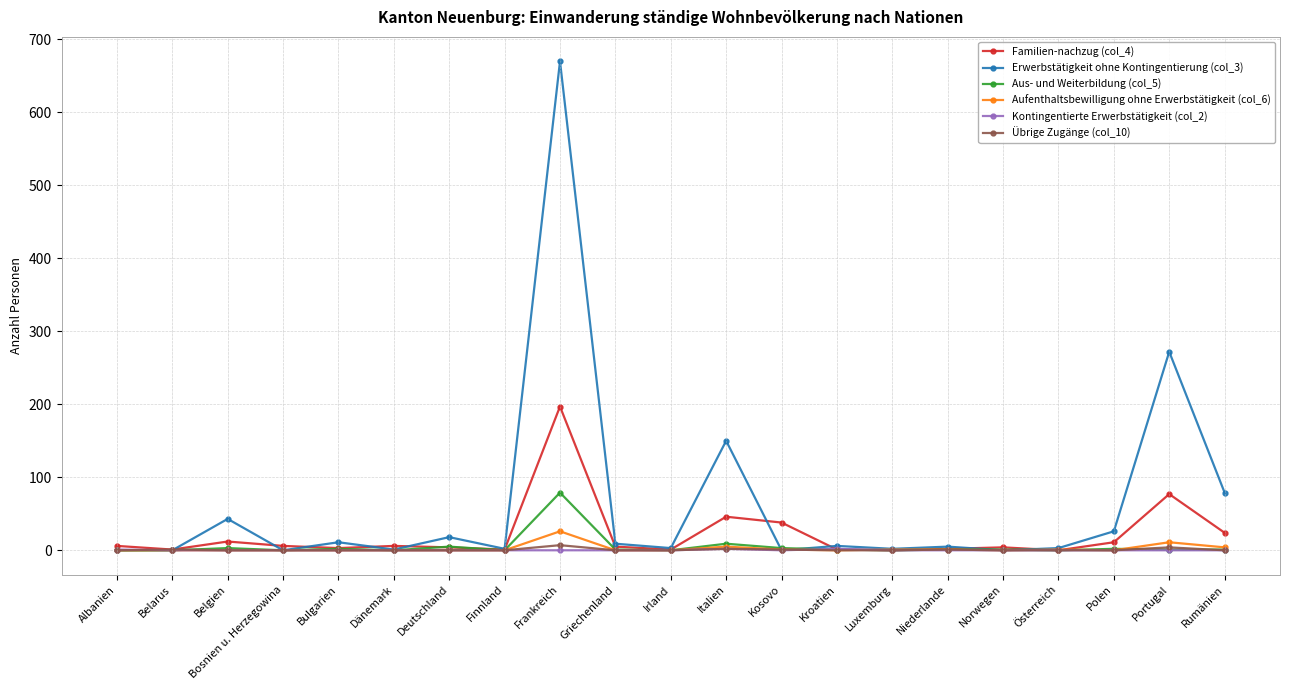

Which series has the largest total across all categories?

Erwerbstätigkeit ohne Kontingentierung (col_3)